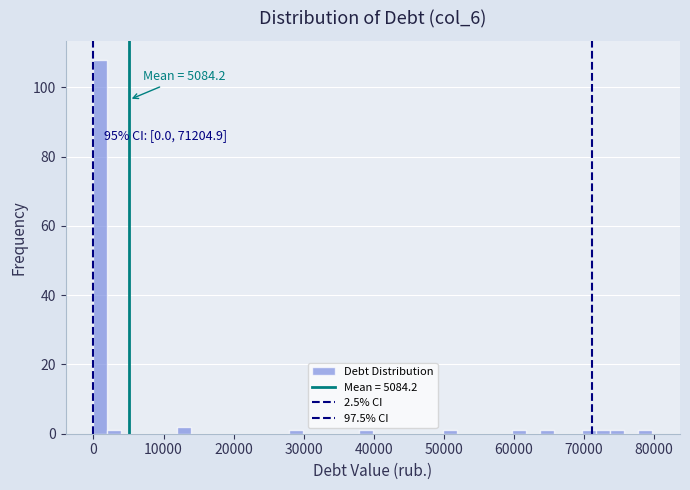

Read against the x-axis, roughly where is the centre of the tallest bar?

1000